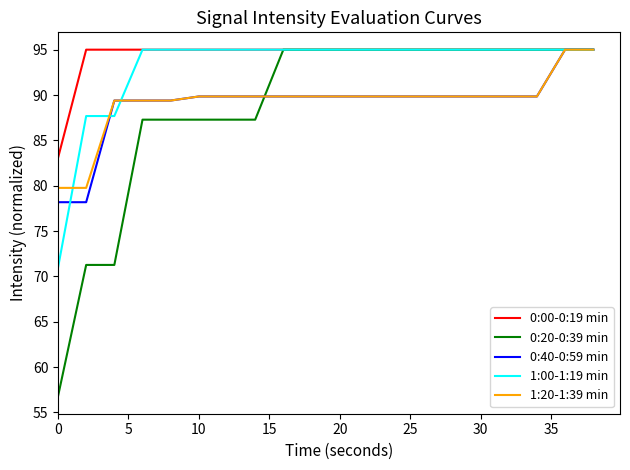

What is the sum of all 1:00-1:19 min values?

1861.3